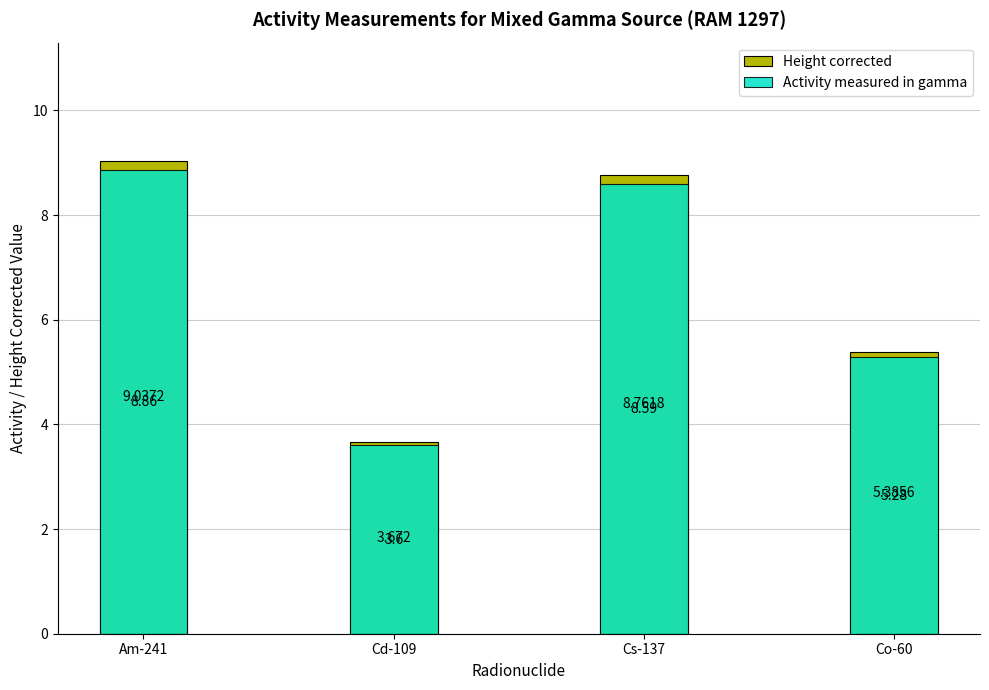

The value of Activity measured in gamma at Am-241 is 13.8. True or false?

False